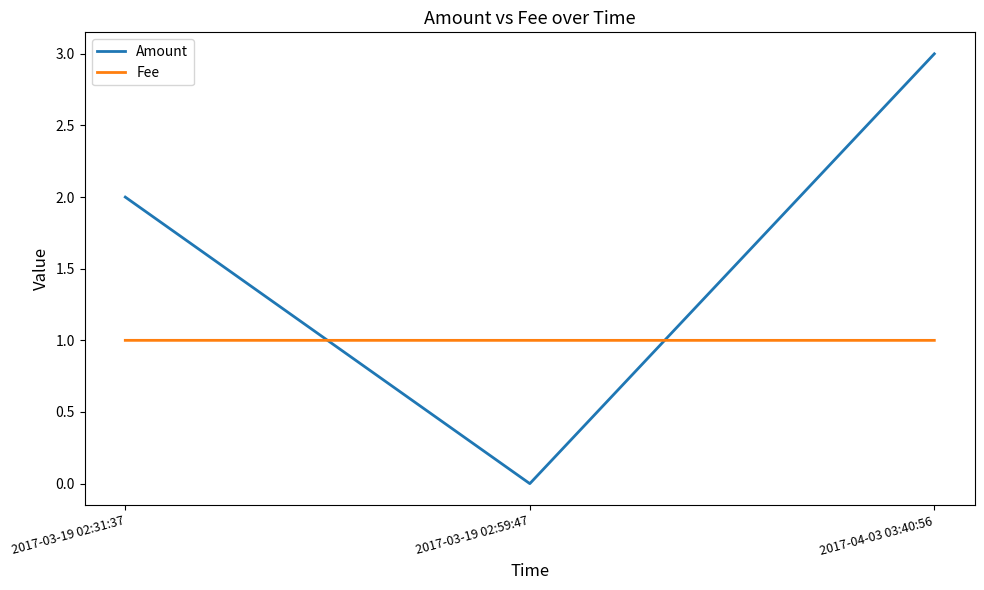

How many lines are shown in the chart?

2